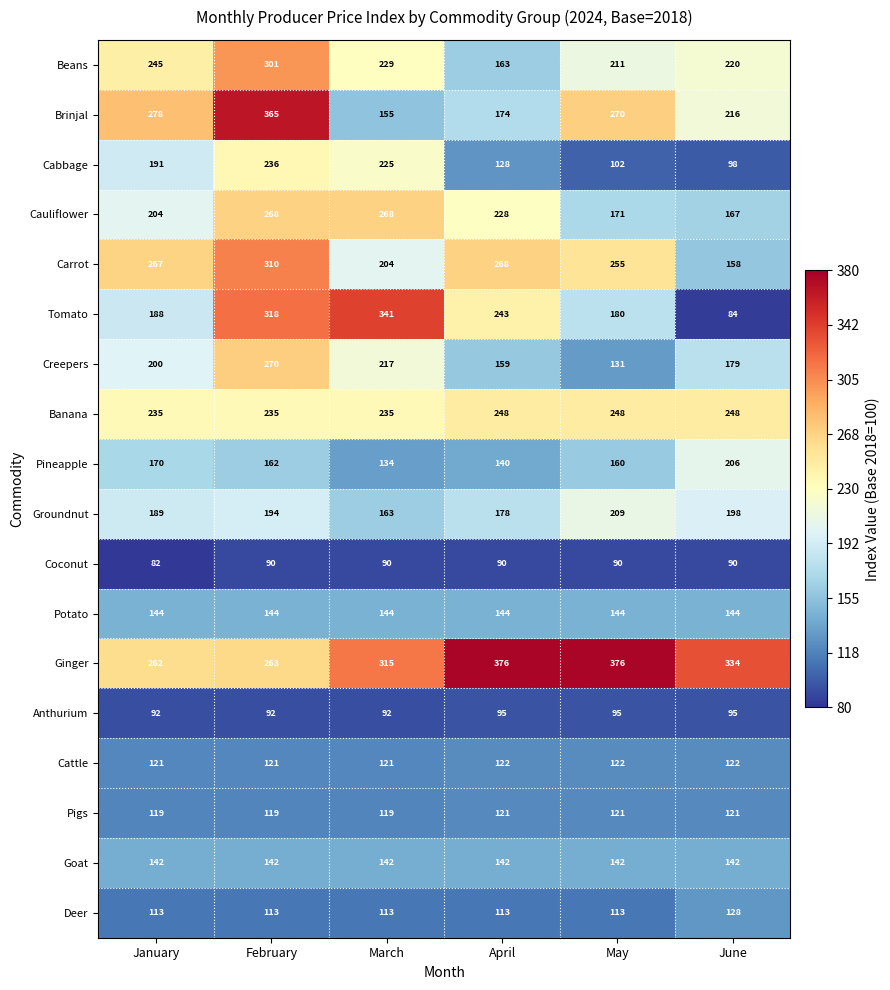

At which category does the chart reach its minimum across all series?

January